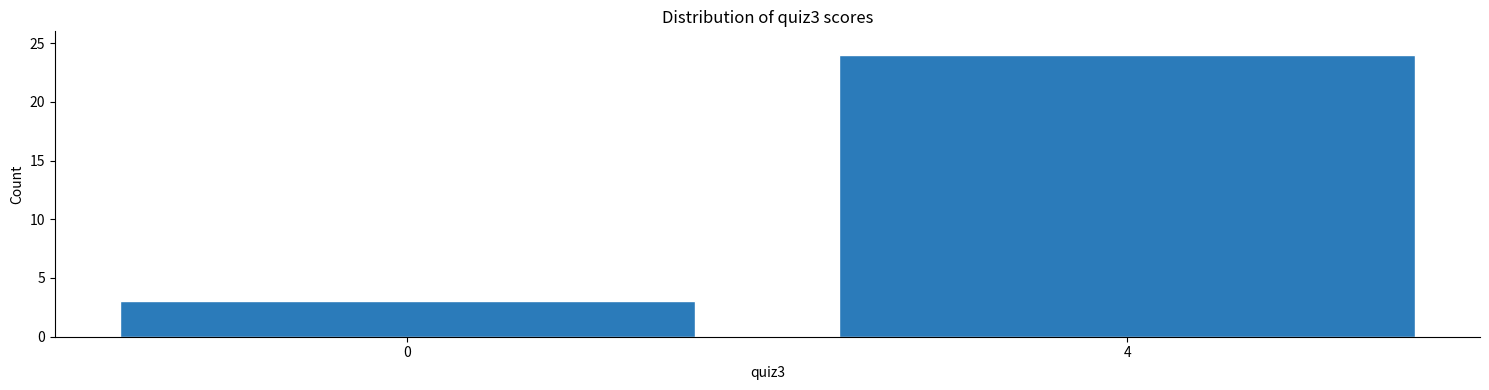

Reading left to right, extract all data points from this chart.

0=3	4=24